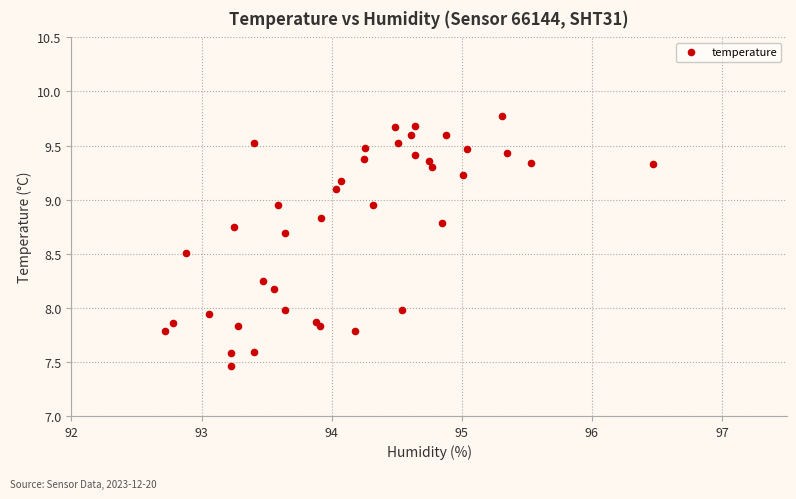

What is the range of X values (max minus min)?

3.8